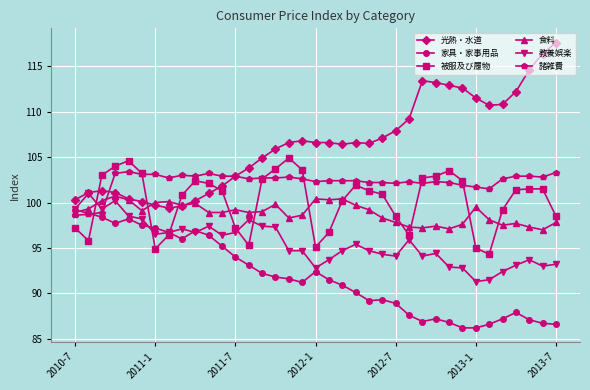

True or false: 教養娯楽 has more than 1 points higher than both neighbors.

True